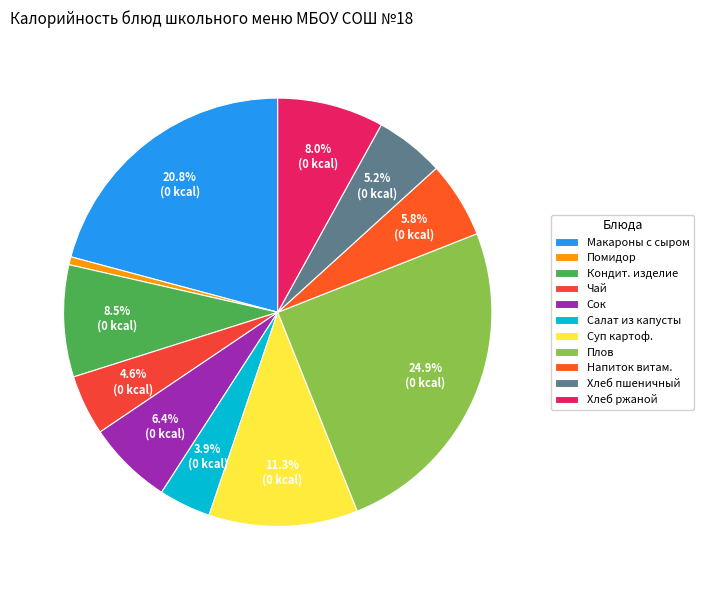

Which slice is the largest?

Плов